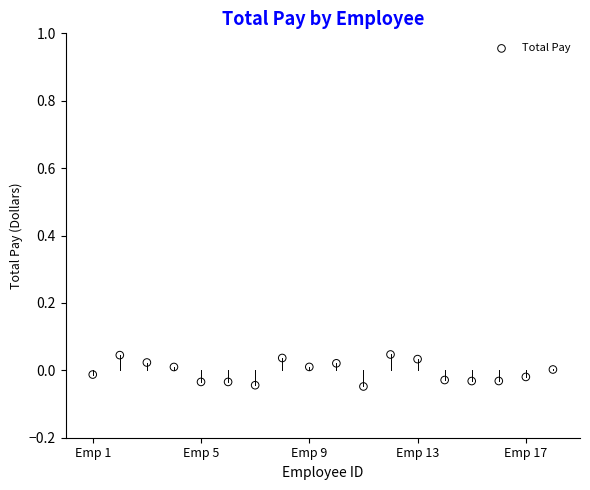

What is the range of X values (max minus min)?

17.0